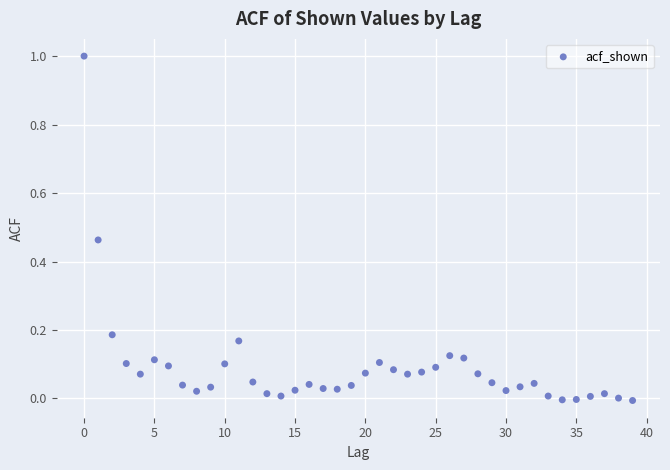

What is the range of Y values (max minus min)?

1.0